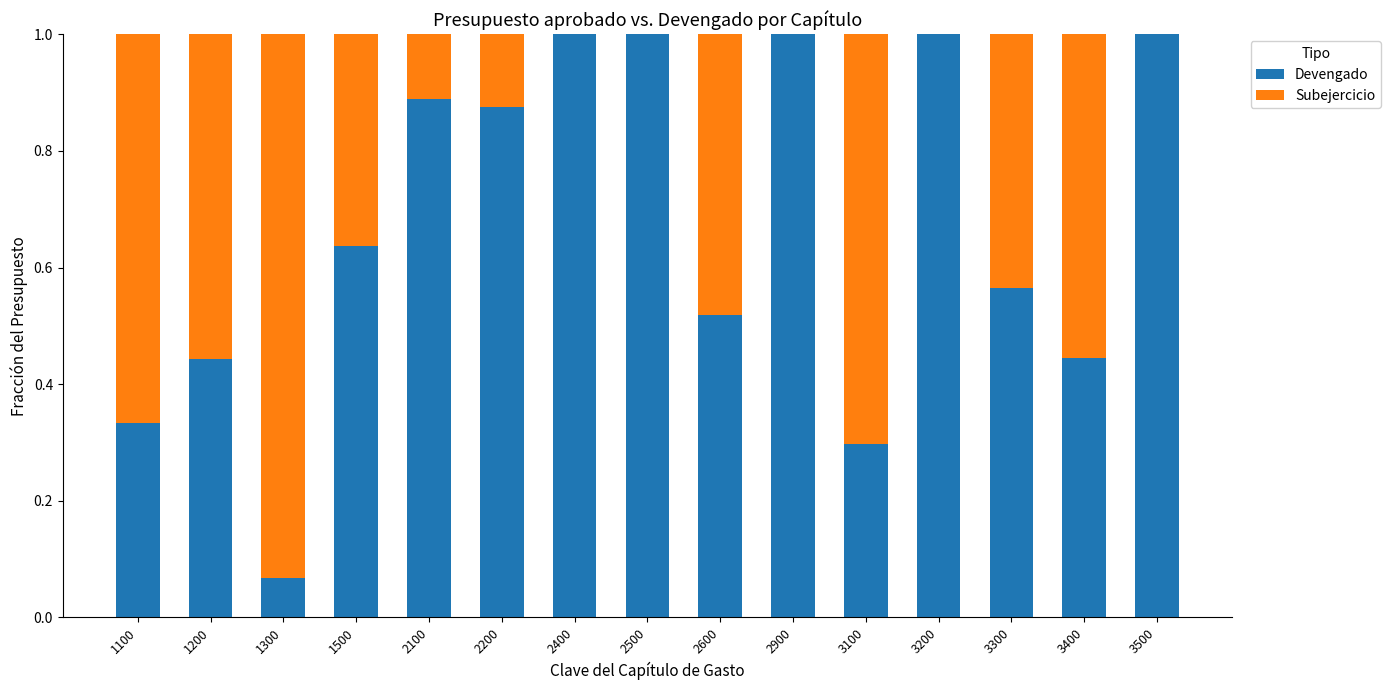

The value of Subejercicio at 1200 is 0.1. True or false?

False